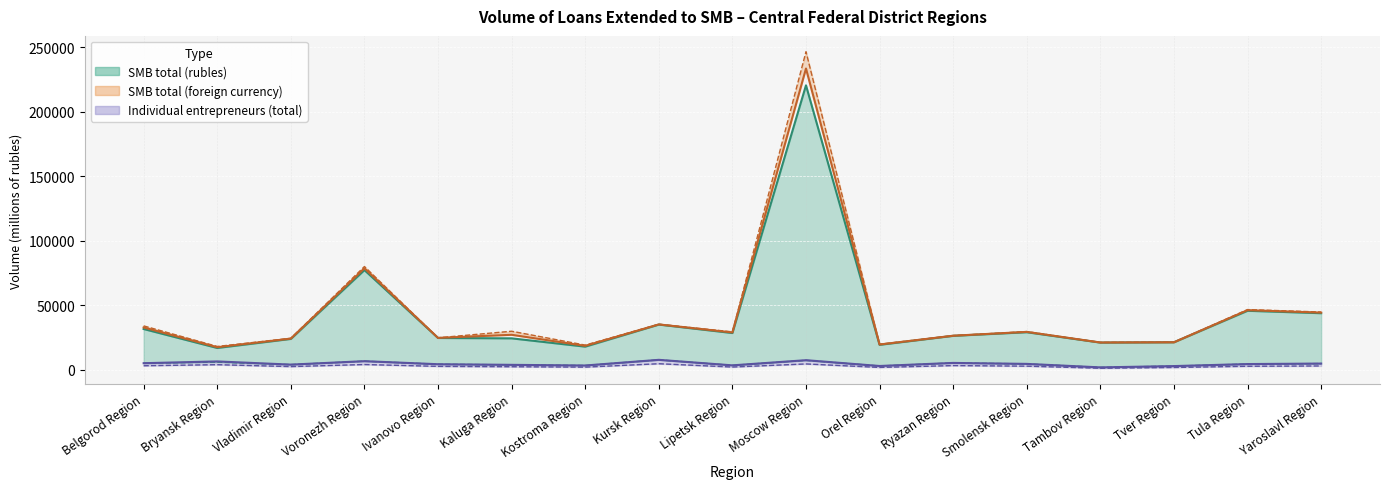

At which category does SMB total (rubles) reach its first local valley?

Bryansk Region